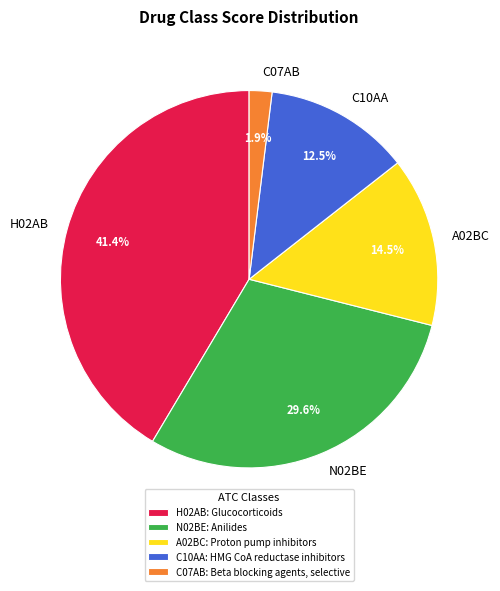

Does any single category account for the majority?

No